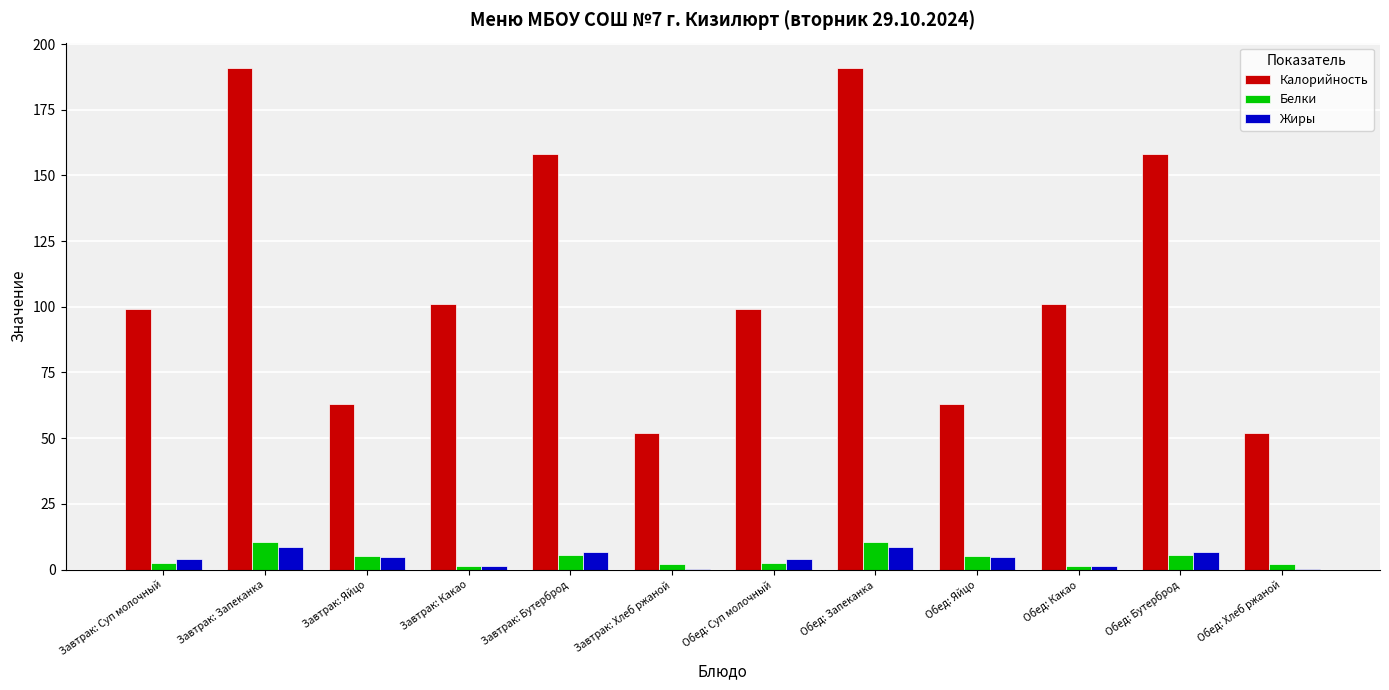

At which label does Калорийность first exceed 101?

Завтрак: Запеканка